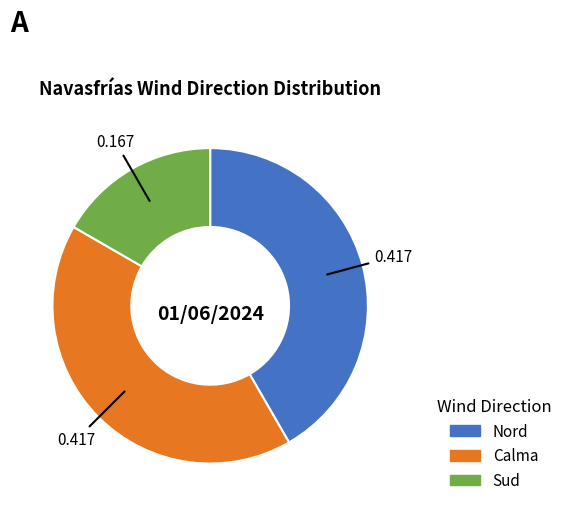

Is there a majority slice in this chart?

No